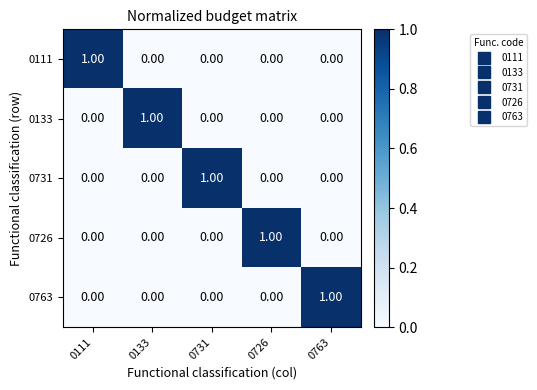

What is the spread (max minus min) of values at 0111?

1